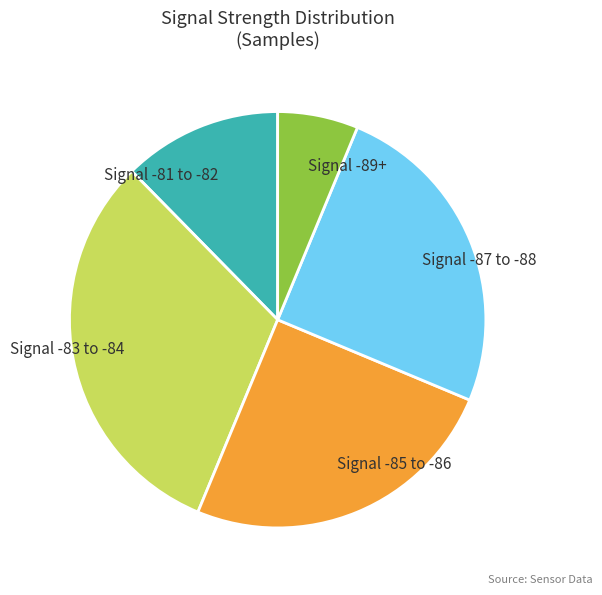

Does any single category account for the majority?

No